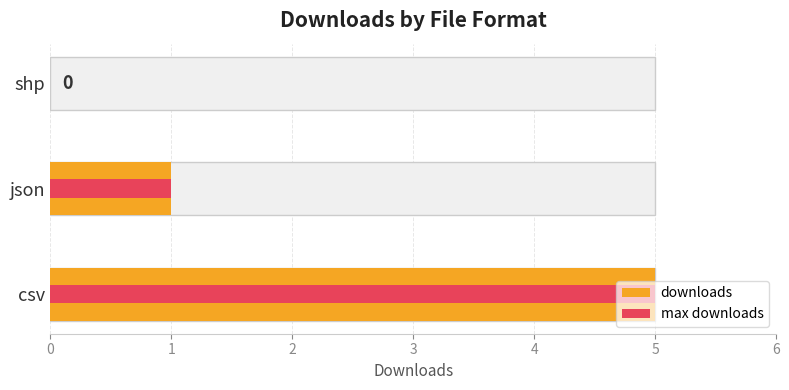

Count the number of categories in the chart.

3